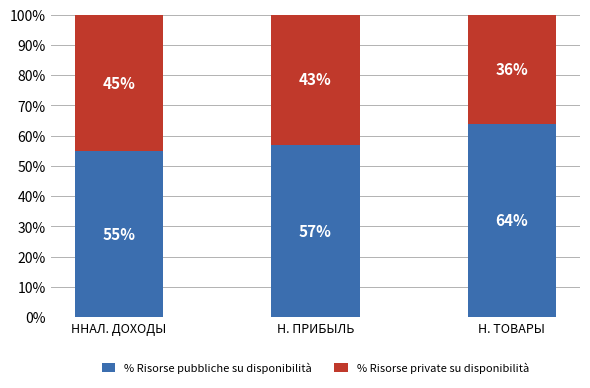

What is the lowest value of the % Risorse pubbliche su disponibilità series?

55